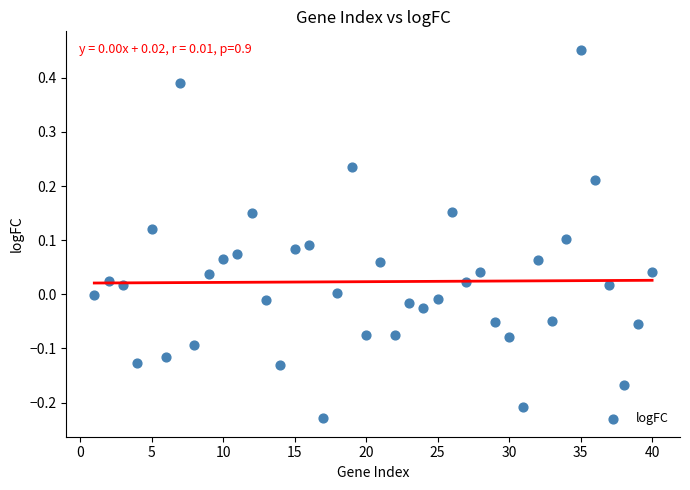

What is the range of X values (max minus min)?

39.0